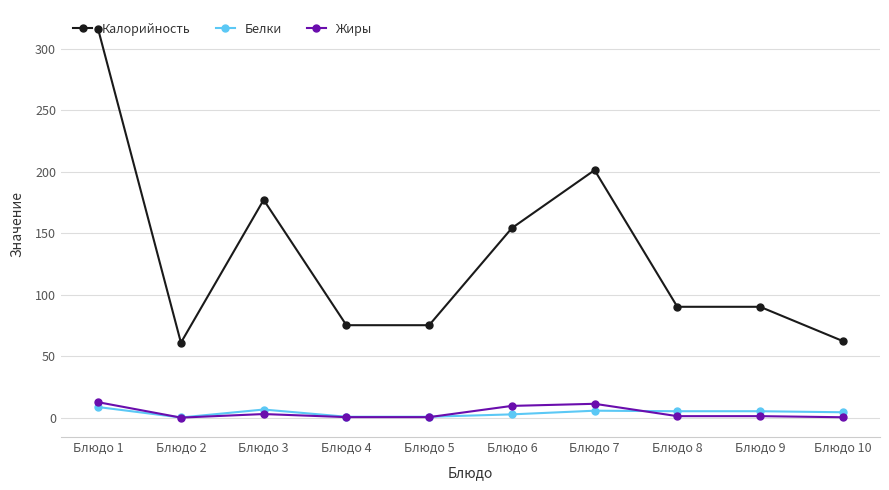

What value does the Белки series have at Блюдо 5?

0.7